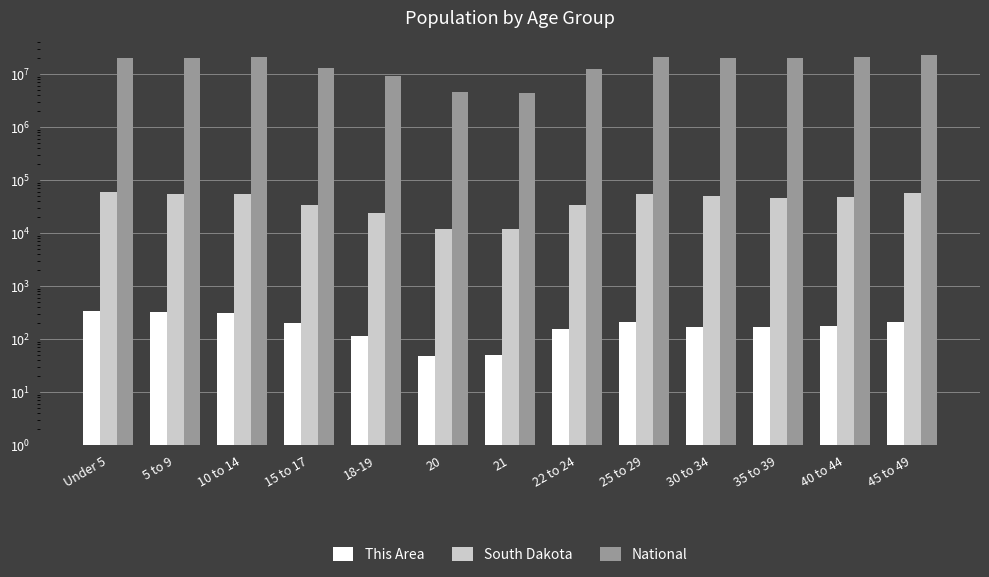

Are the bars grouped side by side (vs. stacked)?

Yes